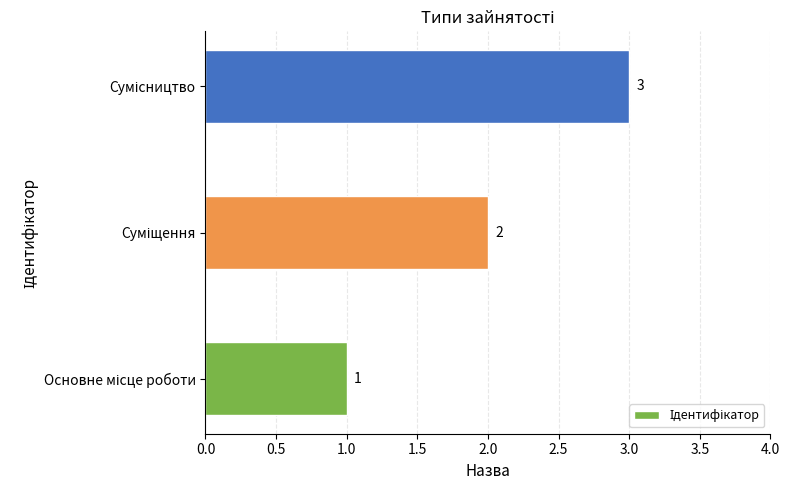

Does the chart contain stacked bars?

No